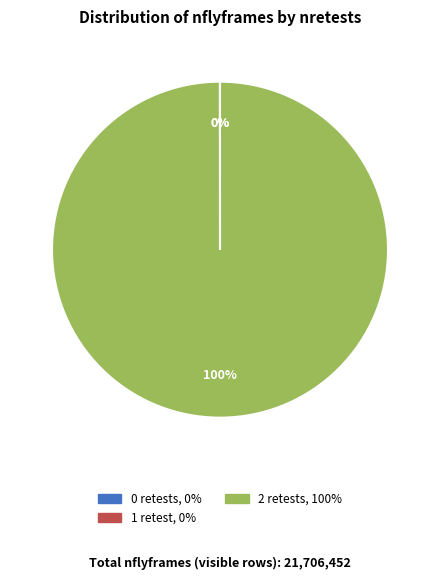

Is there a majority slice in this chart?

Yes